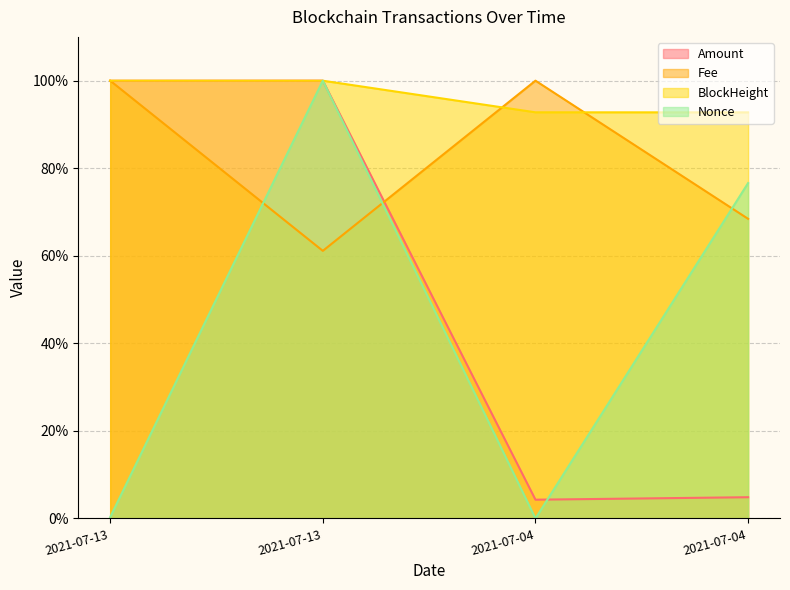

What is the value of the Fee point at the 1st from the left?

100.0